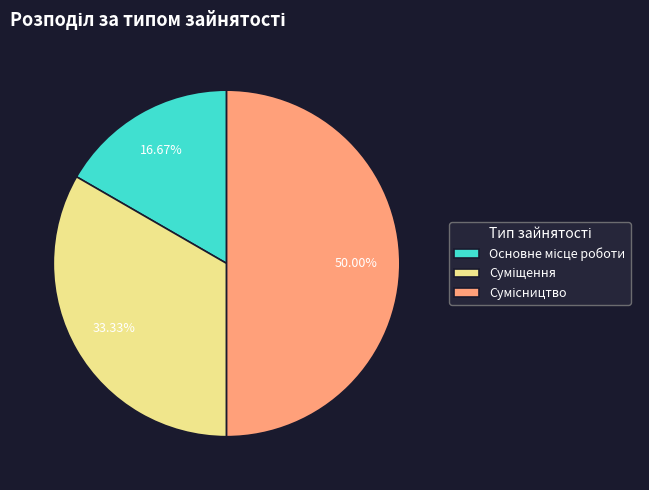

Count the number of slices in the pie.

3